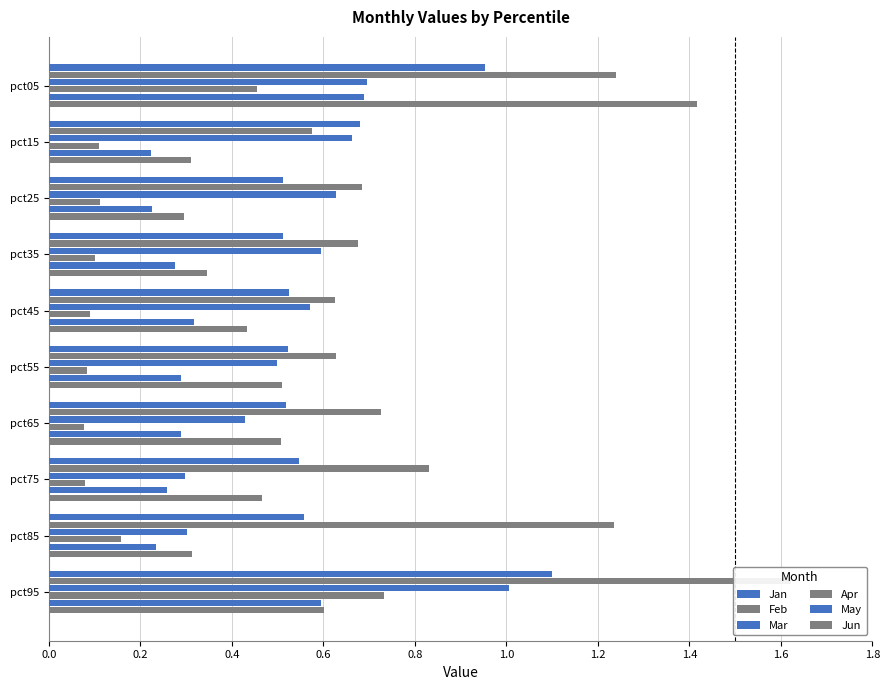

True or false: Mar has a value of 0.1 at pct75.

False